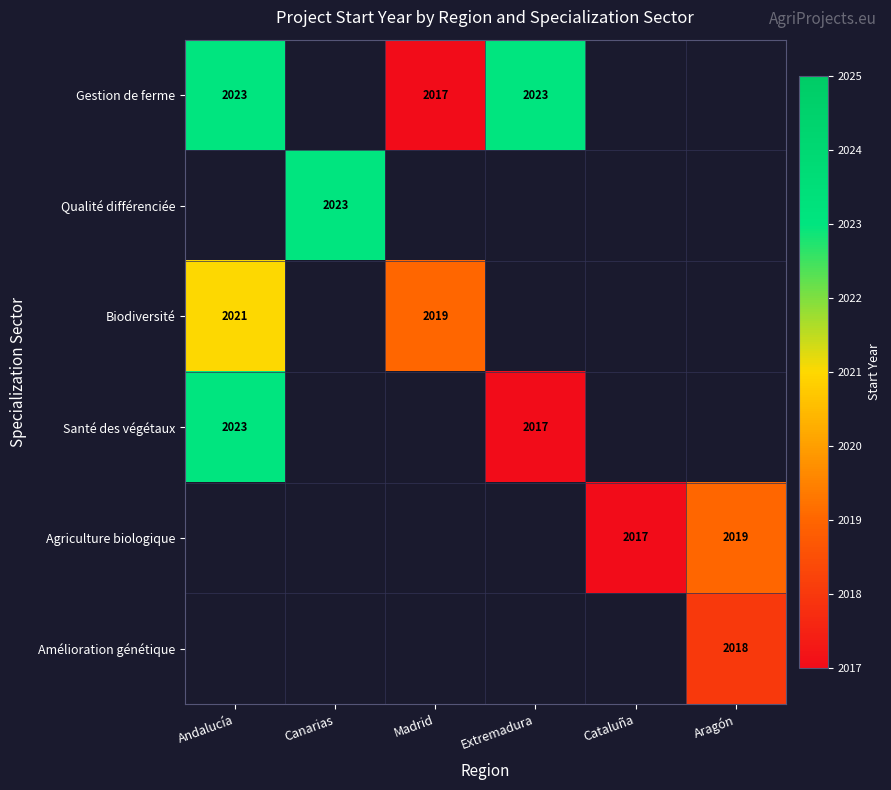

The Santé des végétaux series shows 1124 at Andalucía. True or false?

False